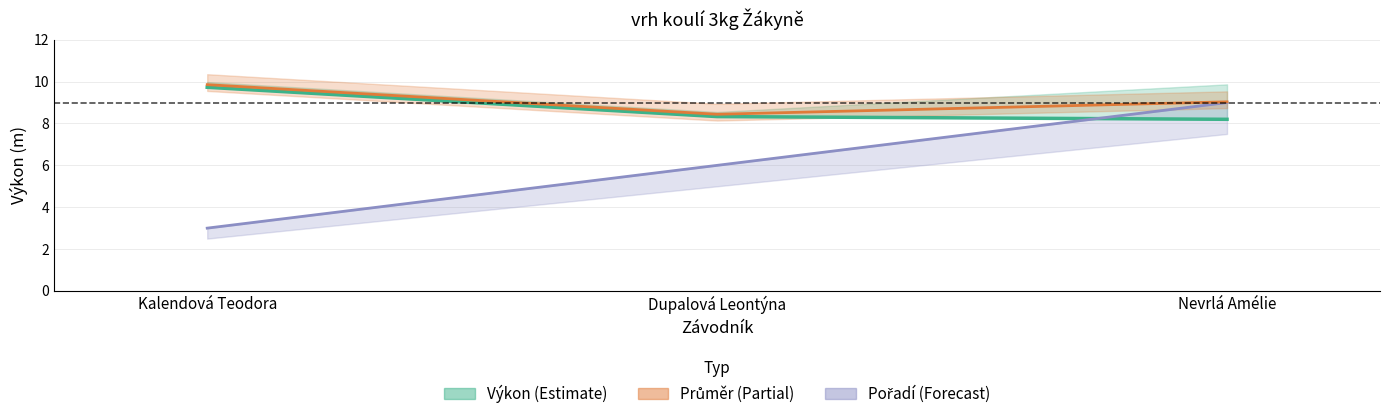

How many data points in Pořadí line are less than 6?

1